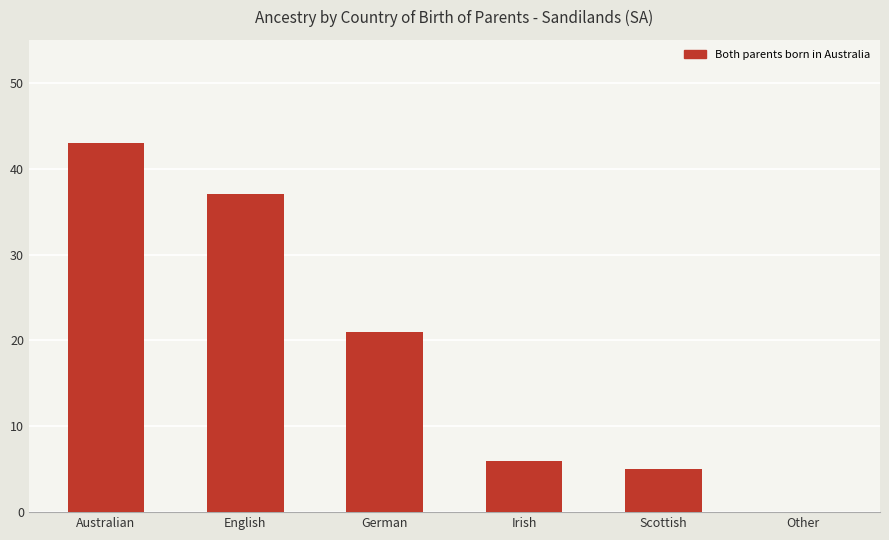

Count the number of categories in the chart.

6